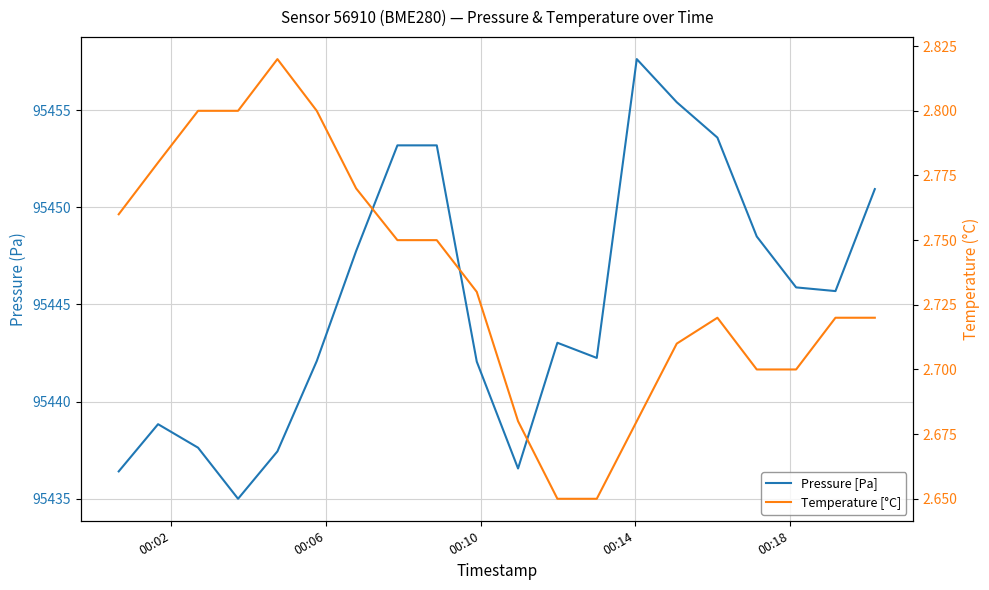

What is the value of the Temperature [°C] point at the 6th from the left?

2.8